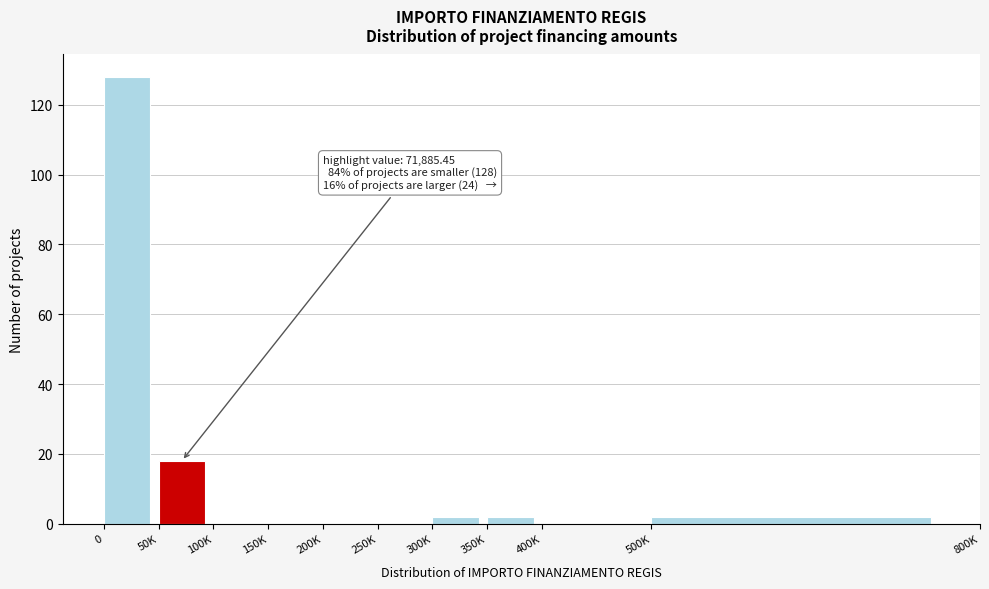

Reading left to right, extract all data points from this chart.

0=128	50K=18	100K=0	150K=0	200K=0	250K=0	300K=2	350K=2	400K=0	500K=2